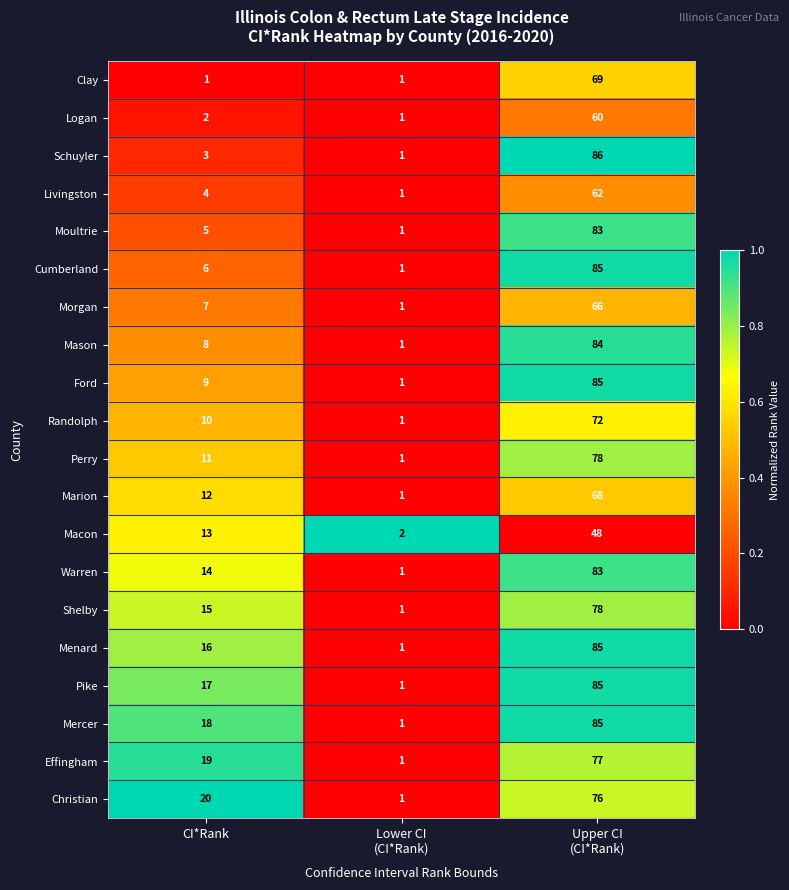

What is the maximum value shown in the chart?

86